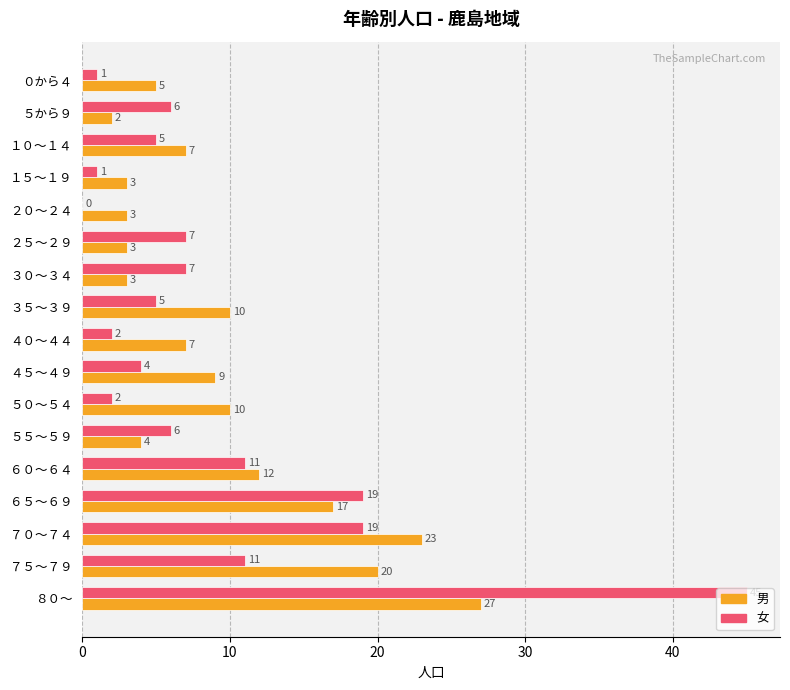

Which series has the largest total across all categories?

男